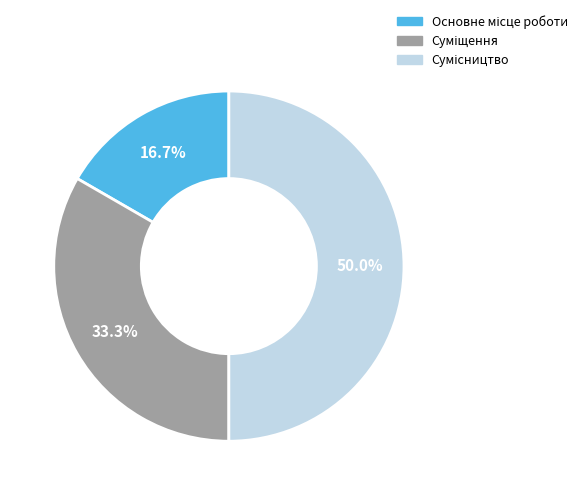

Which has a higher value, Основне місце роботи or Сумісництво?

Сумісництво